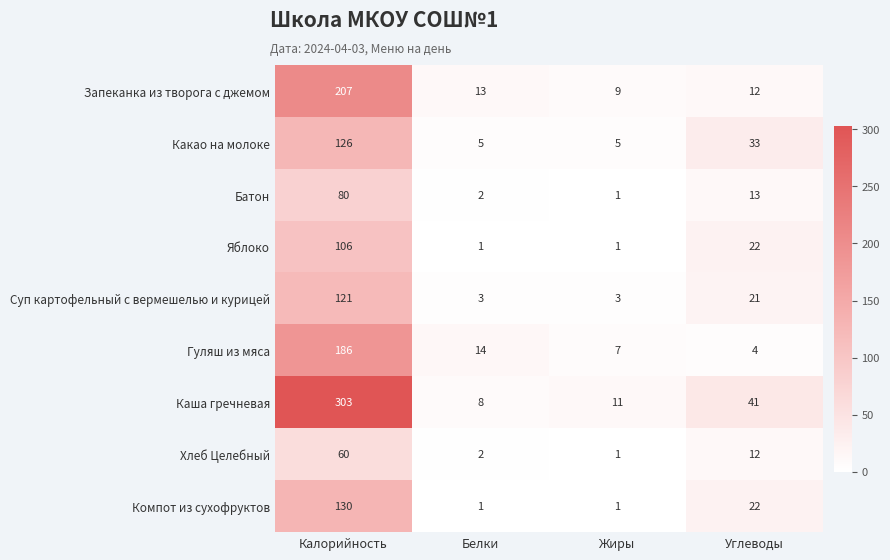

The value of Компот из сухофруктов at Белки is 1. True or false?

True